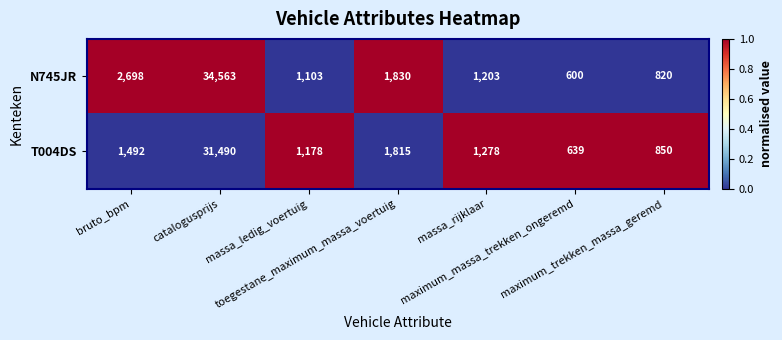

How many series are shown in this chart?

2